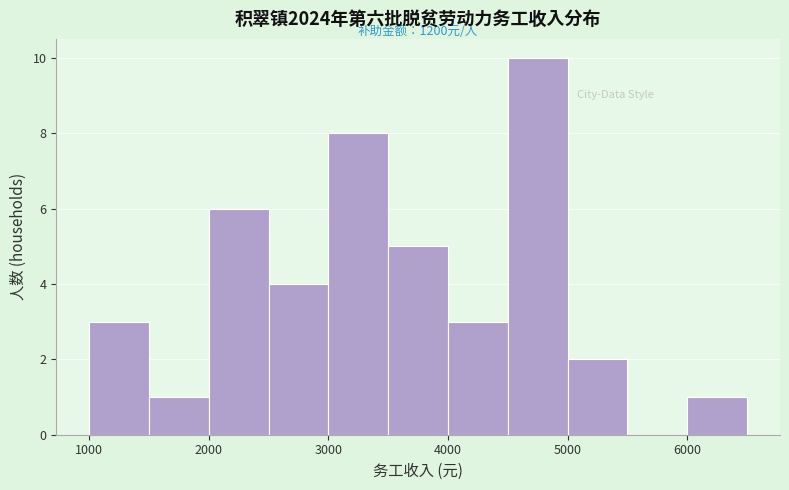

Over which range of the x-axis is the bar tallest?

4500 to 5000